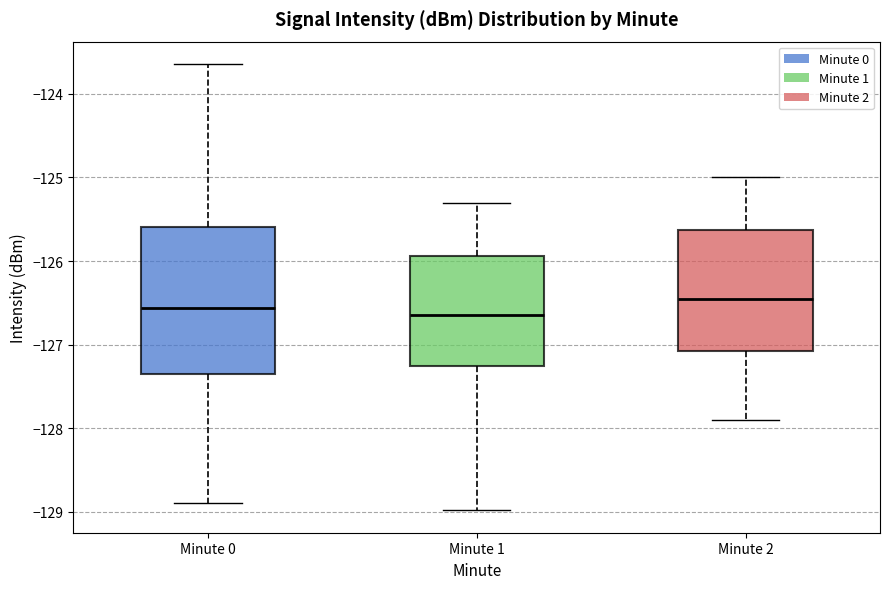

Which box's median line is the highest?

Minute 2